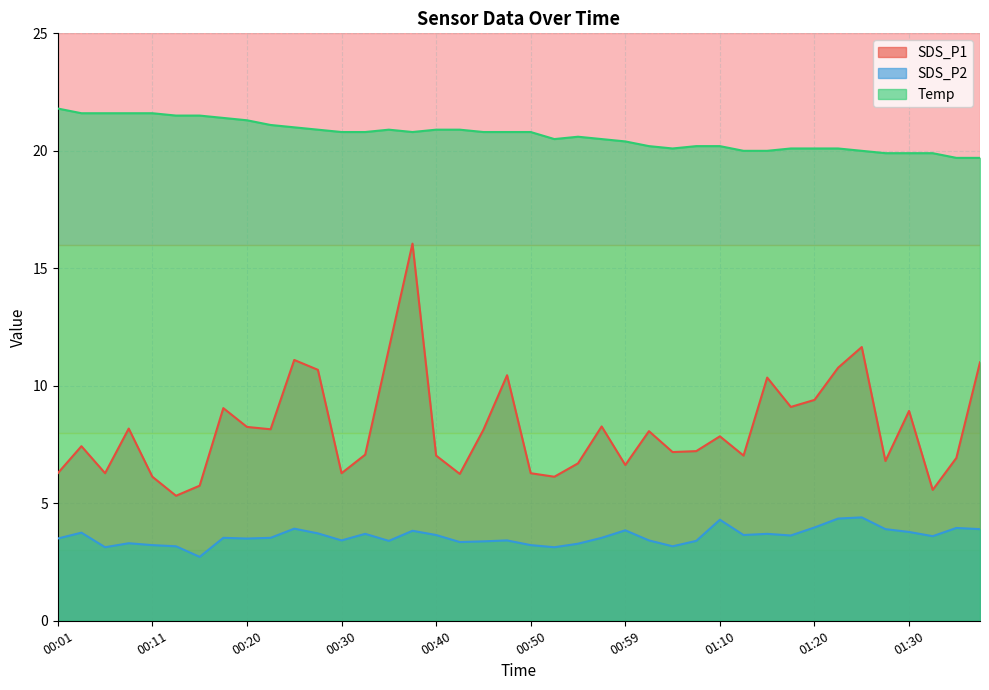

Rank the series by their average value, from highest to lowest.

Temp, SDS_P1, SDS_P2